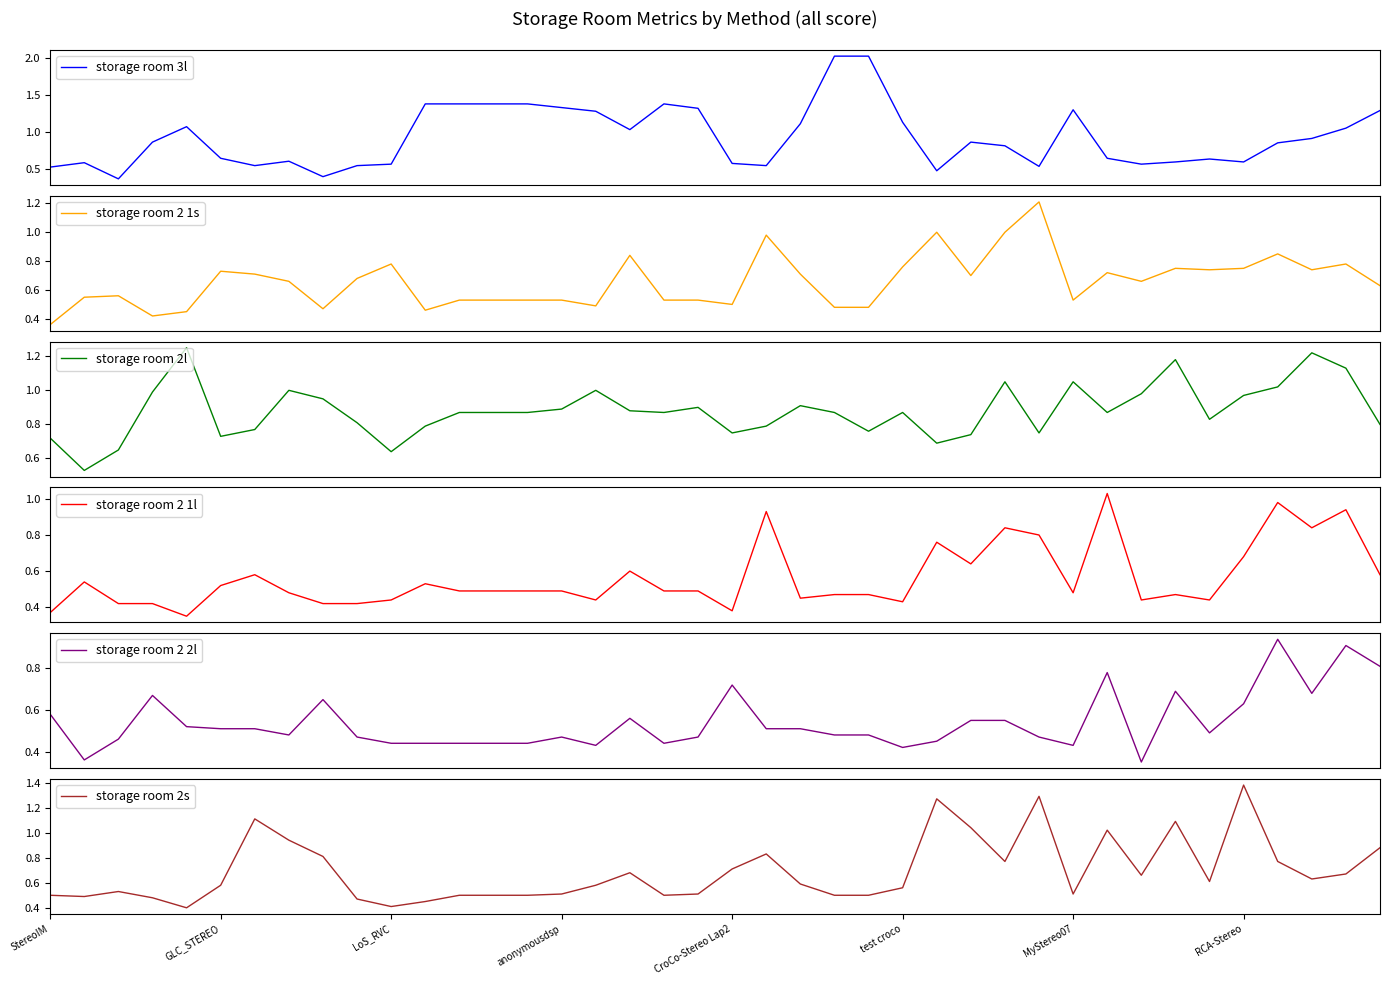

What is the lowest value of the storage room 2 1s series?

0.4